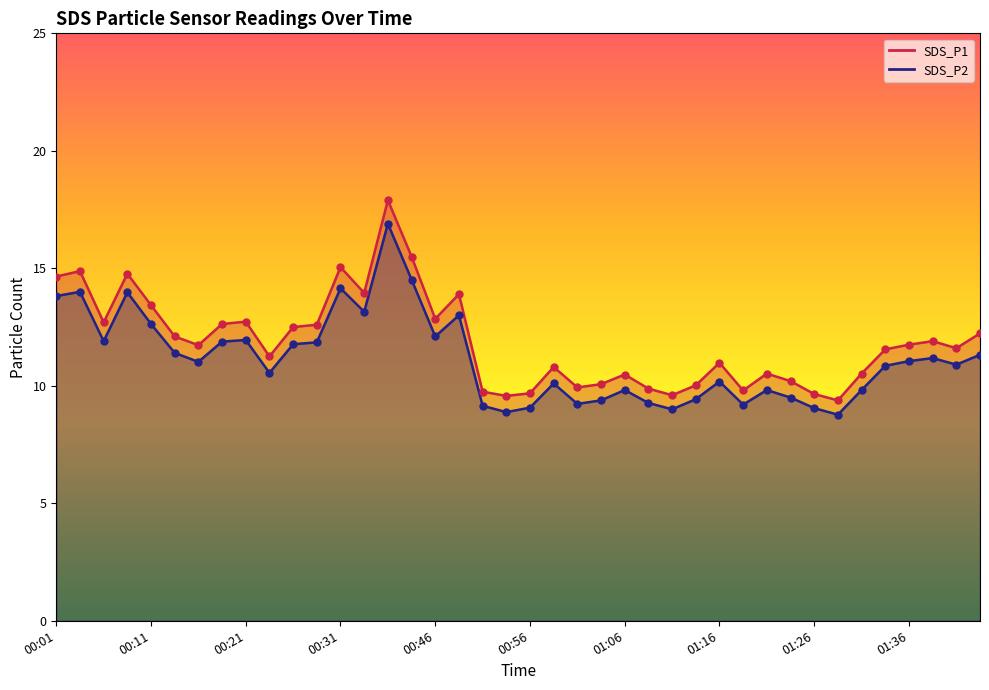

Which series reaches the minimum Y coordinate?

SDS_P2